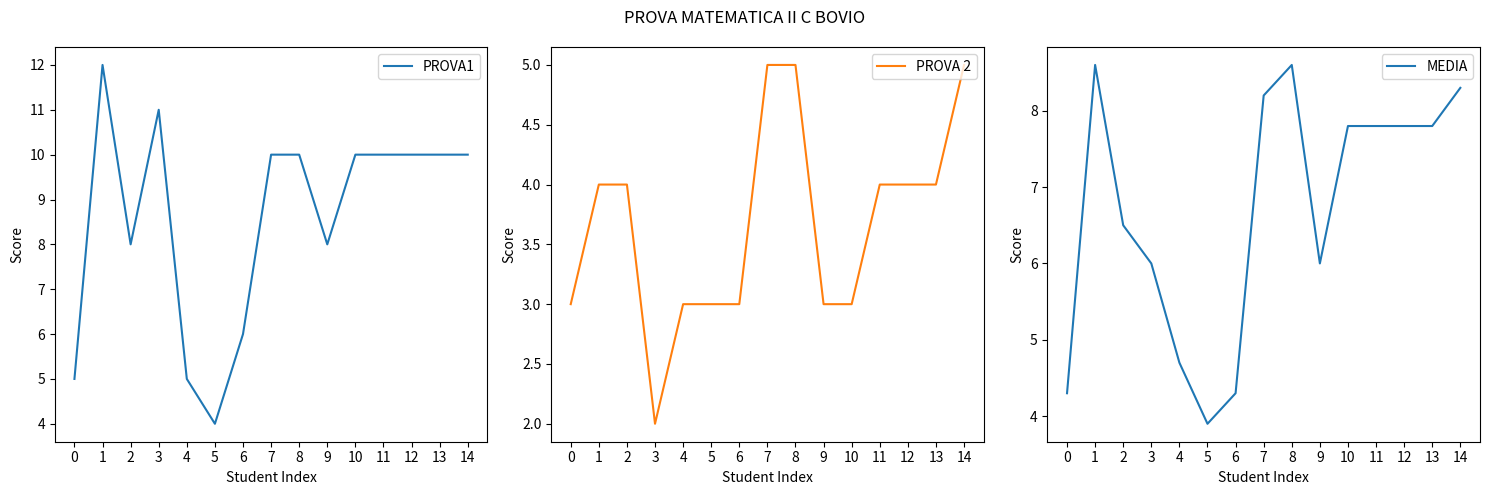

Reading left to right, what are all the values shown in this chart?

PROVA1: 0=5.0	1=12.0	2=8.0	3=11.0	4=5.0	5=4.0	6=6.0	7=10.0	8=10.0	9=8.0	10=10.0	11=10.0	12=10.0	13=10.0	14=10.0
PROVA 2: 0=3.0	1=4.0	2=4.0	3=2.0	4=3.0	5=3.0	6=3.0	7=5.0	8=5.0	9=3.0	10=3.0	11=4.0	12=4.0	13=4.0	14=5.0
MEDIA: 0=4.3	1=8.6	2=6.5	3=6.0	4=4.7	5=3.9	6=4.3	7=8.2	8=8.6	9=6.0	10=7.8	11=7.8	12=7.8	13=7.8	14=8.3